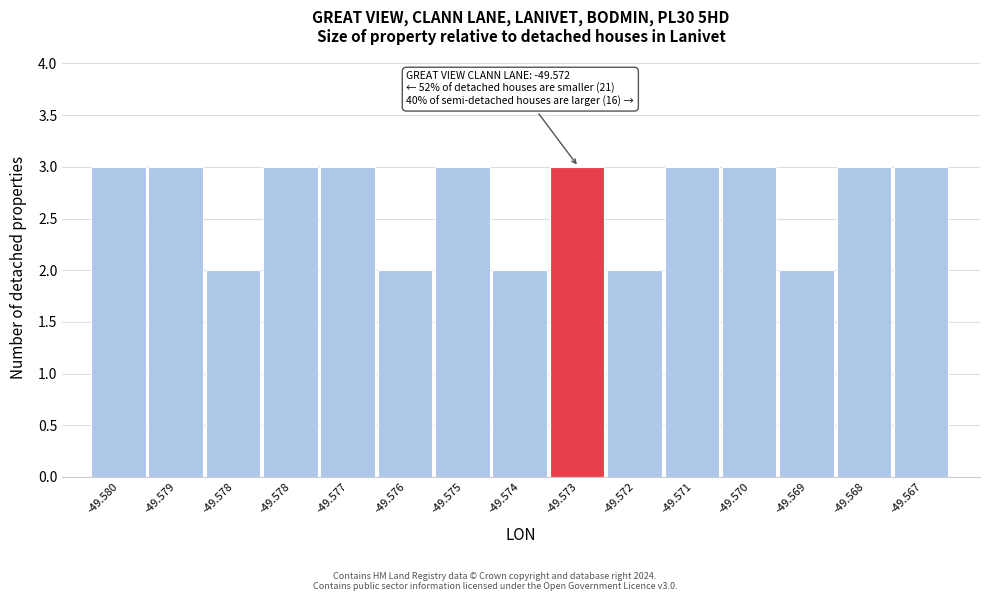

How many bars are there in total?

15